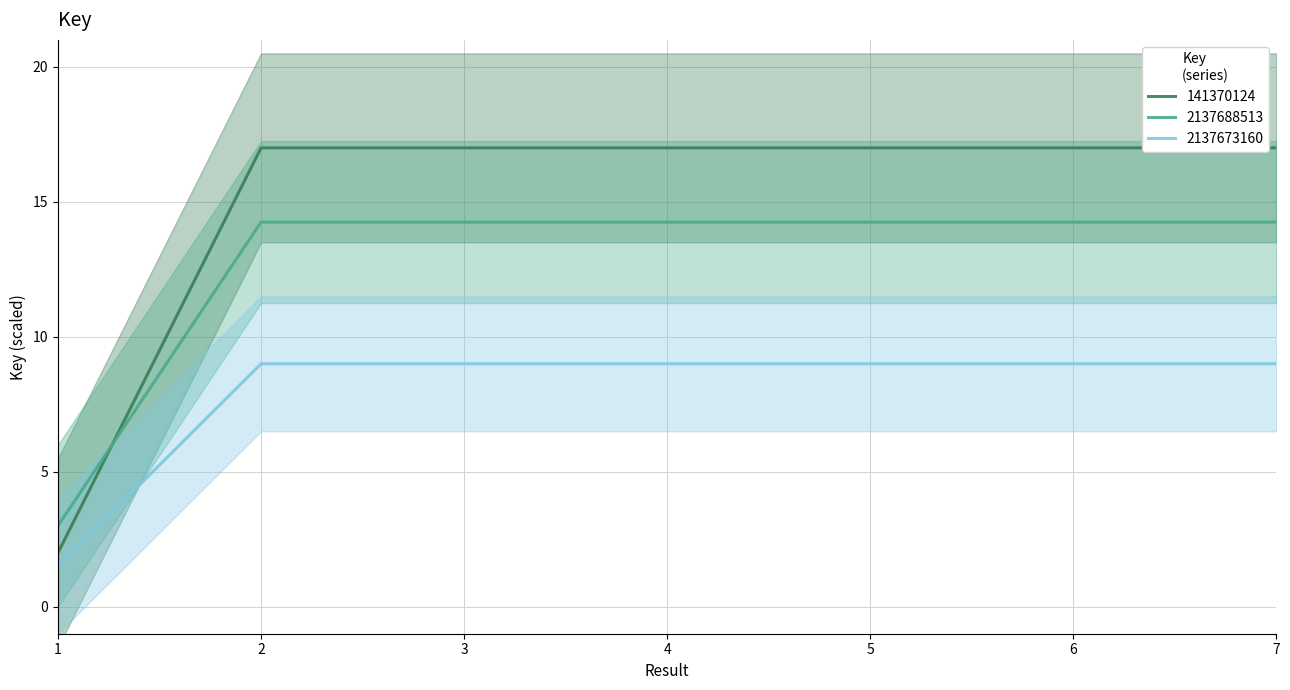

What is the value of the 3rd point from the left?

17.0